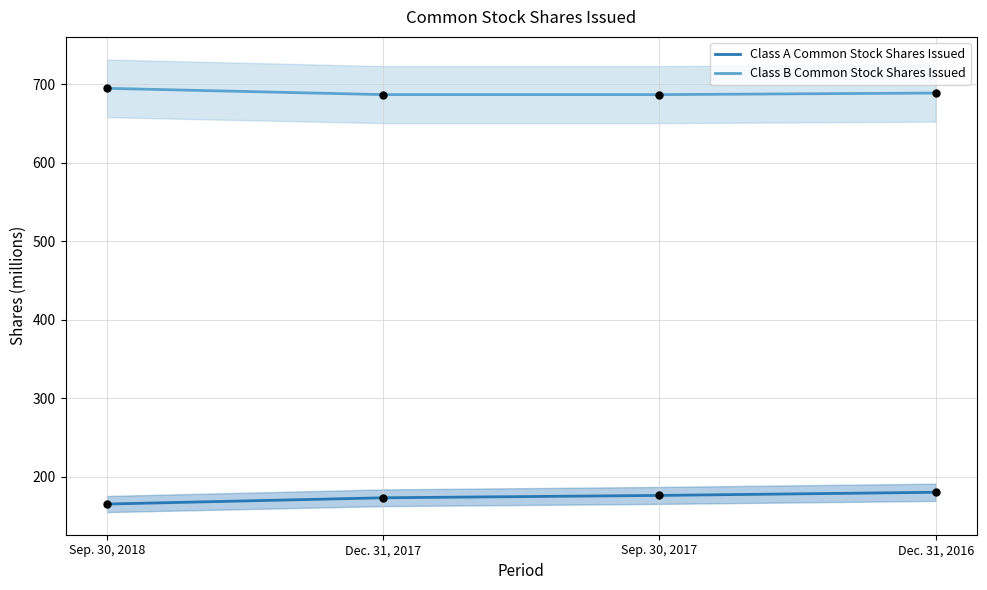

At which category is the sum across all series the highest?

Dec. 31, 2016